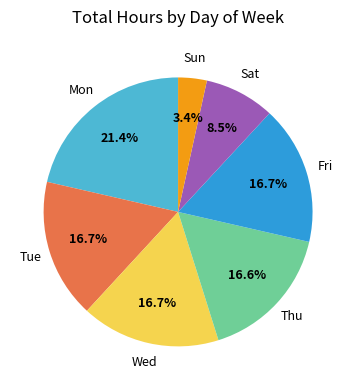

Is there any slice that represents more than half of the pie?

No